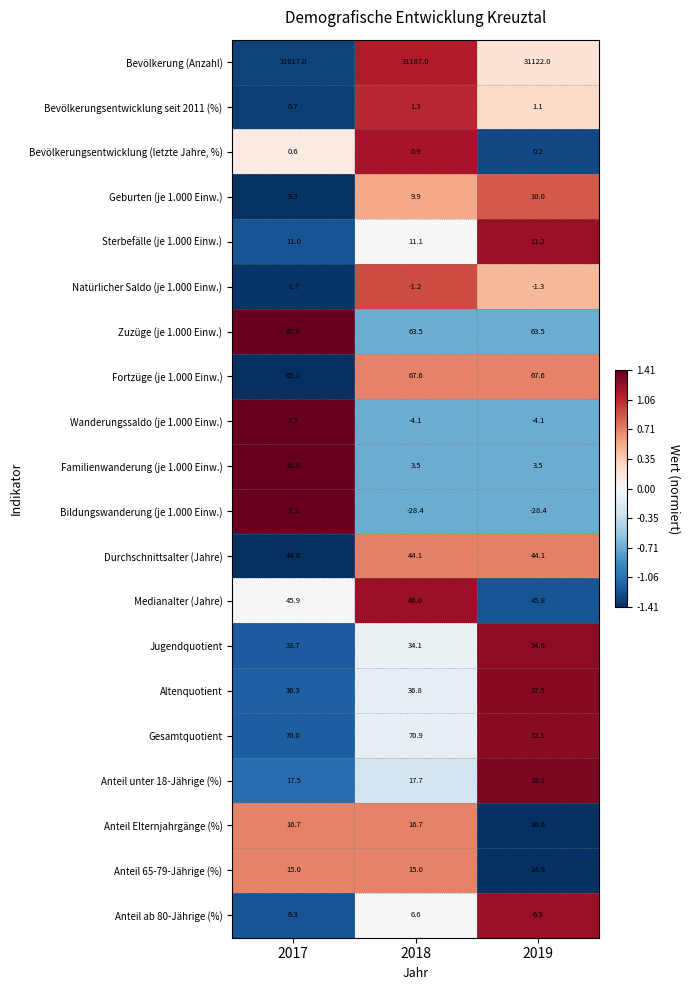

What is the total value across all series at 2017?

31461.1